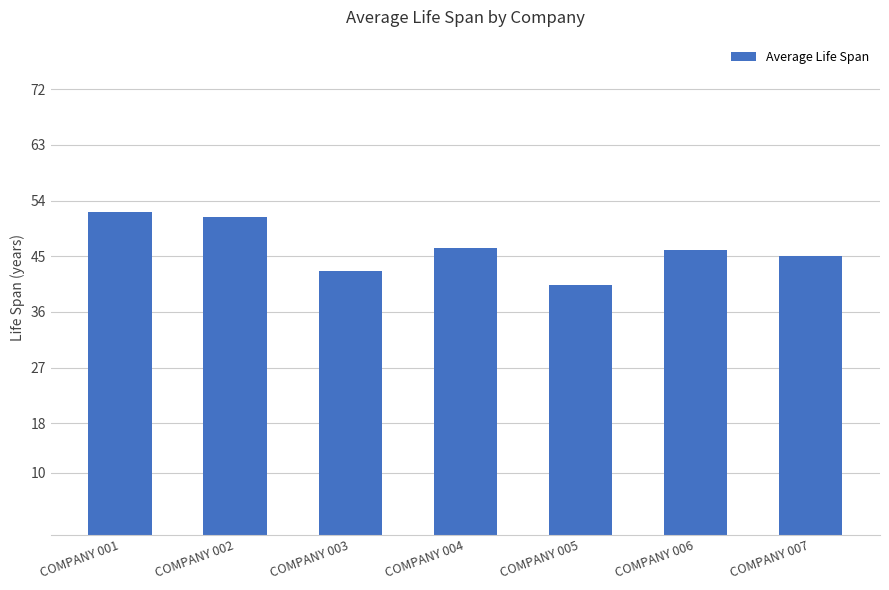

What is the greatest value displayed?

52.2